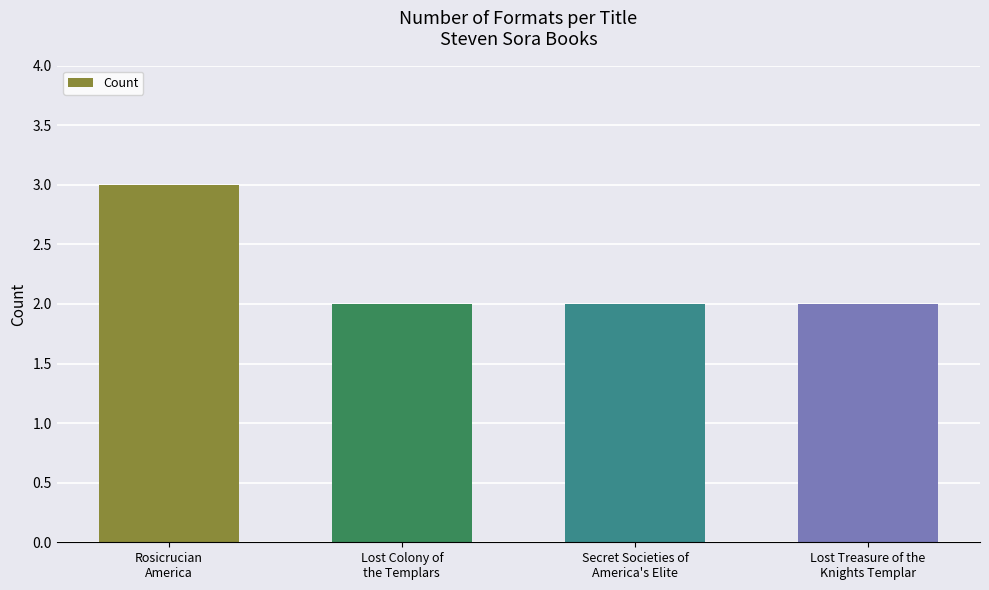

What is the value of the 4th bar from the left?

2